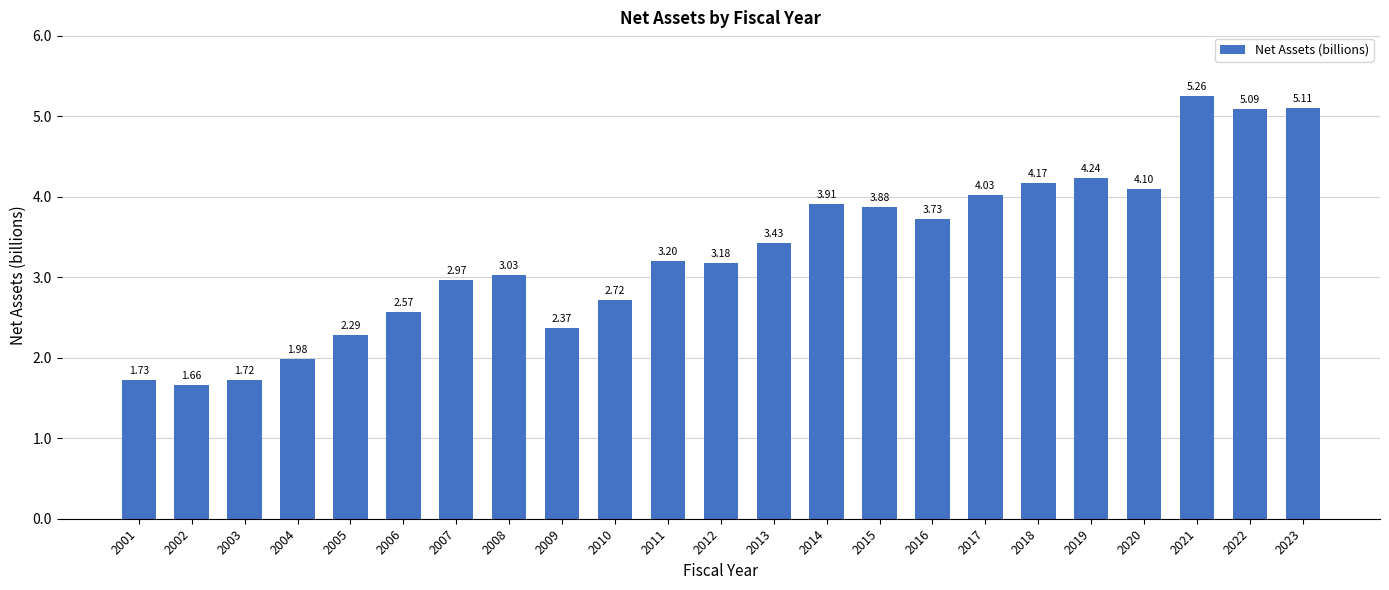

Rank the categories by value from lowest to highest.

2002, 2003, 2001, 2004, 2005, 2009, 2006, 2010, 2007, 2008, 2012, 2011, 2013, 2016, 2015, 2014, 2017, 2020, 2018, 2019, 2022, 2023, 2021